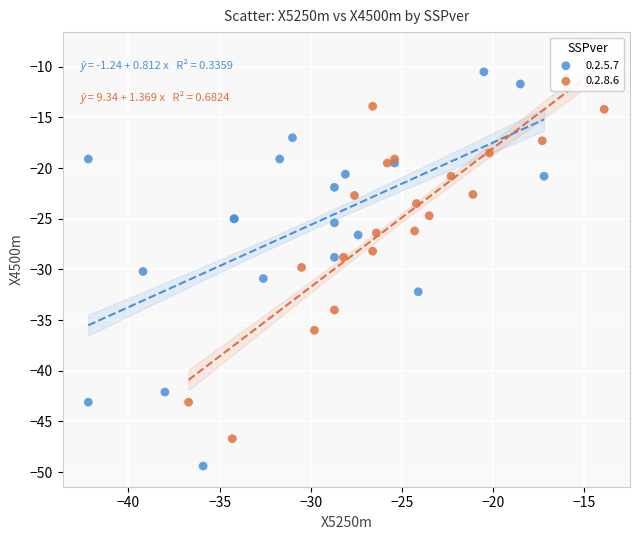

Which series reaches the minimum Y coordinate?

0.2.5.7